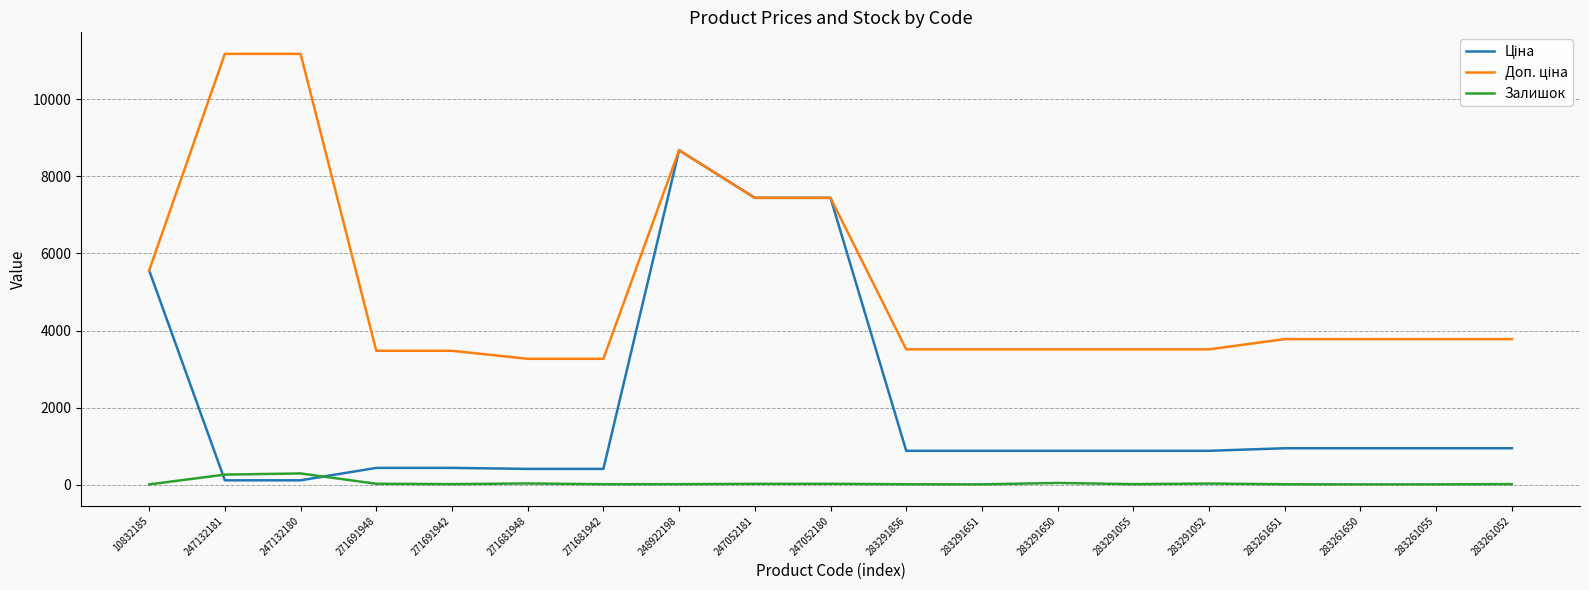

What position from the right is 283291856?

9